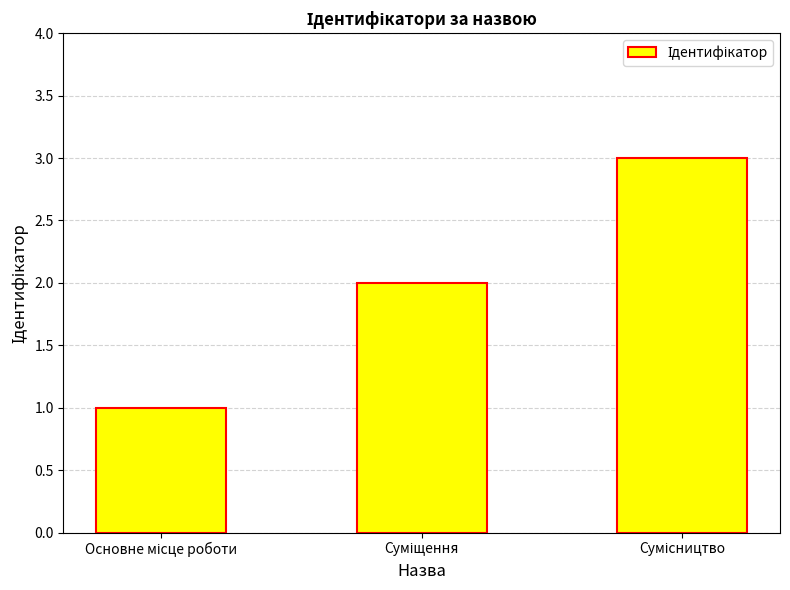

What is the maximum value shown in the chart?

3